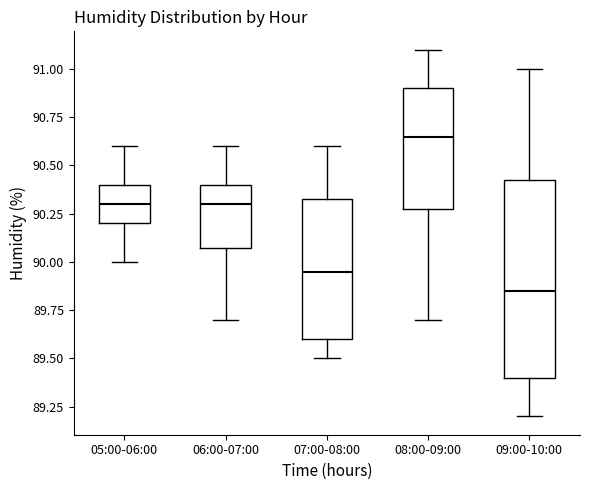

Where does the upper whisker of the box for 07:00-08:00 end on the y-axis? The values are not printed on the chart, so give them approximately, as read against the axis.

90.60